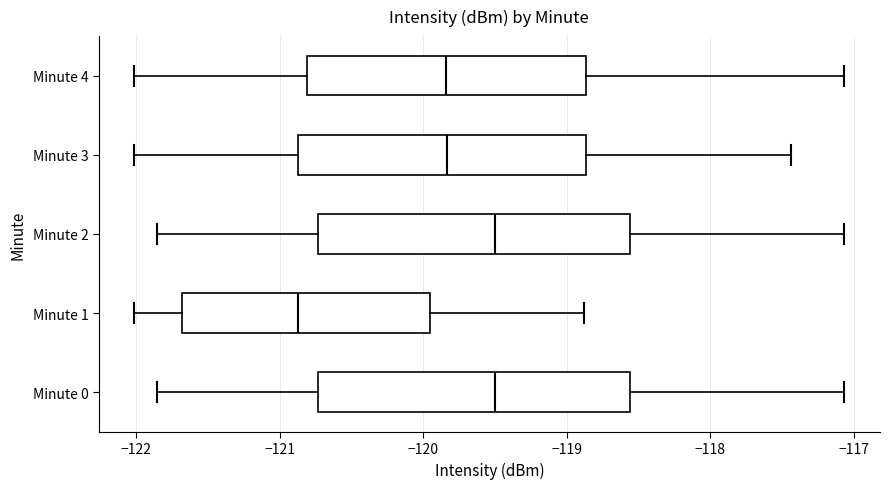

Reading bottom to top, read every box against the x-axis: the position of its median line, the range the box covers, and the ends of its whiskers. The values are not printed on the chart, so give them approximately, as read against the axis.

Minute 0: median -119.5, box -120.7 to -118.6, whiskers -121.9 to -117.1
Minute 1: median -120.9, box -121.7 to -120.0, whiskers -122.0 to -118.9
Minute 2: median -119.5, box -120.7 to -118.6, whiskers -121.9 to -117.1
Minute 3: median -119.8, box -120.9 to -118.9, whiskers -122.0 to -117.4
Minute 4: median -119.8, box -120.8 to -118.9, whiskers -122.0 to -117.1